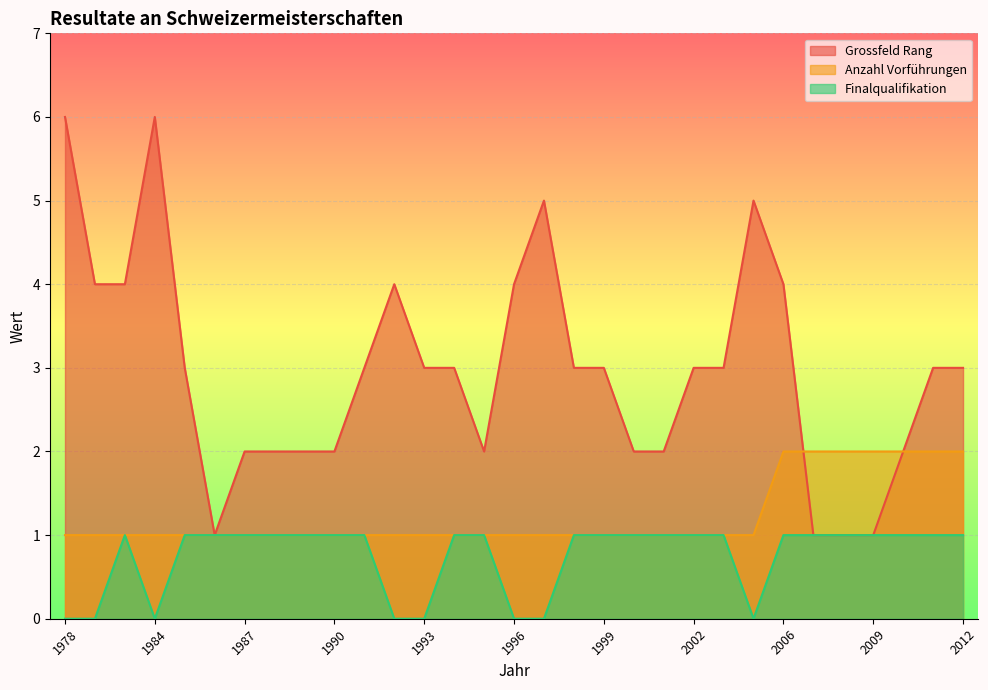

True or false: Finalqualifikation has a value of 0 at 1978.

False